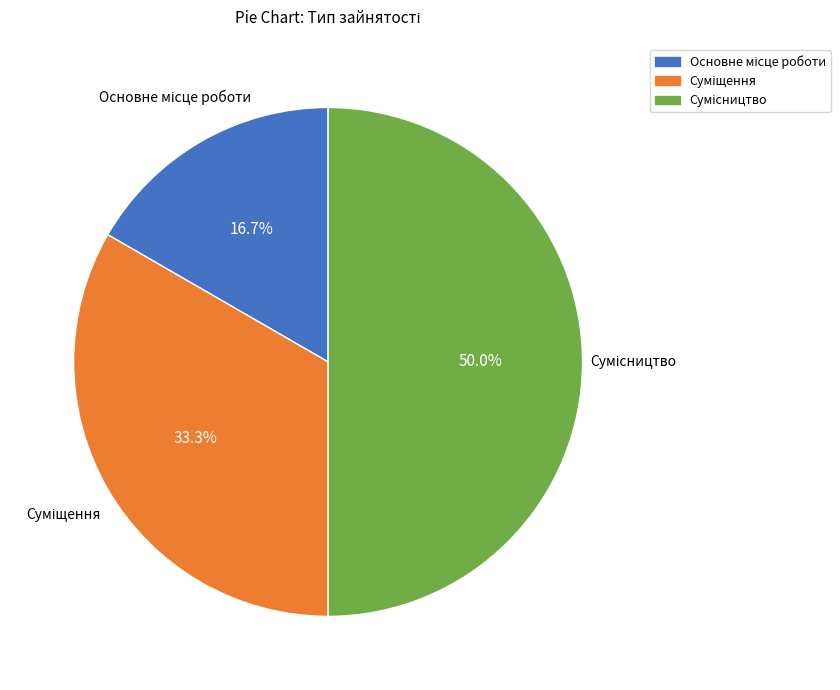

How many segments does this pie chart have?

3